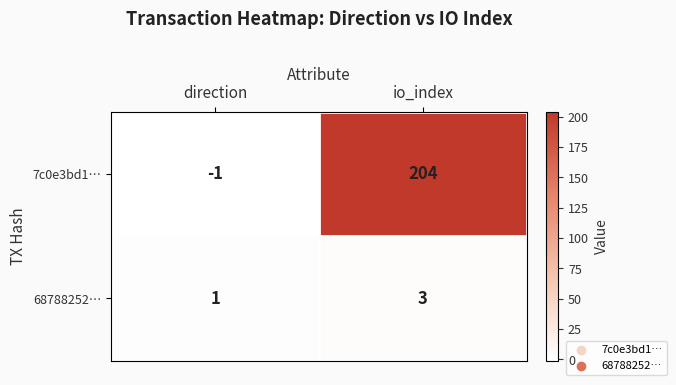

Rank the series by their average value, from lowest to highest.

68788252…, 7c0e3bd1…